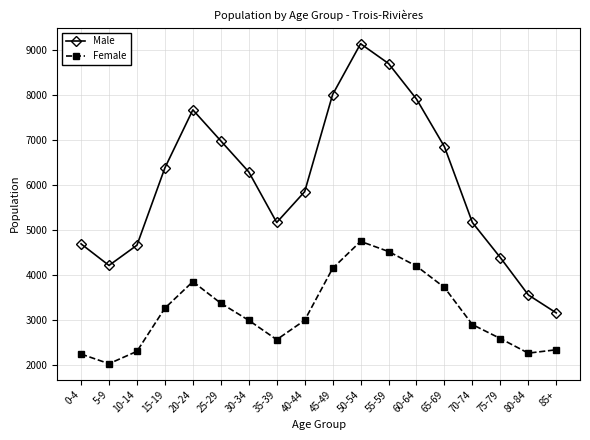

Where is the first local maximum for Female?

20-24